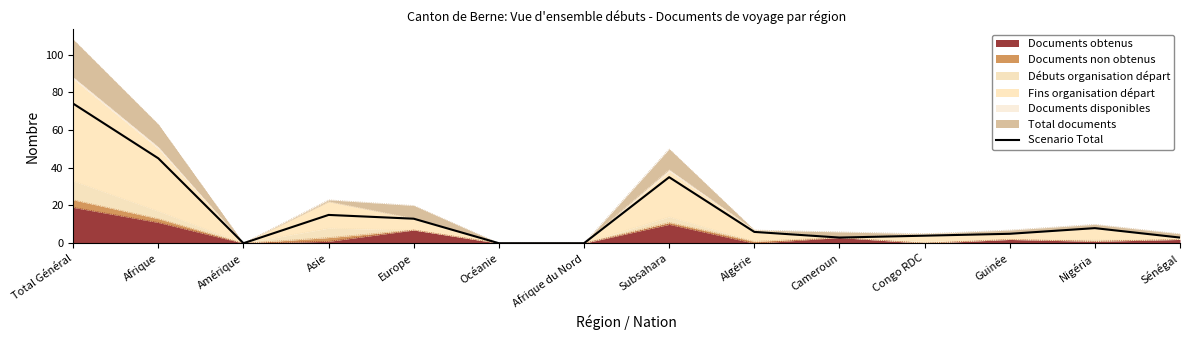

Count the number of categories in the chart.

14